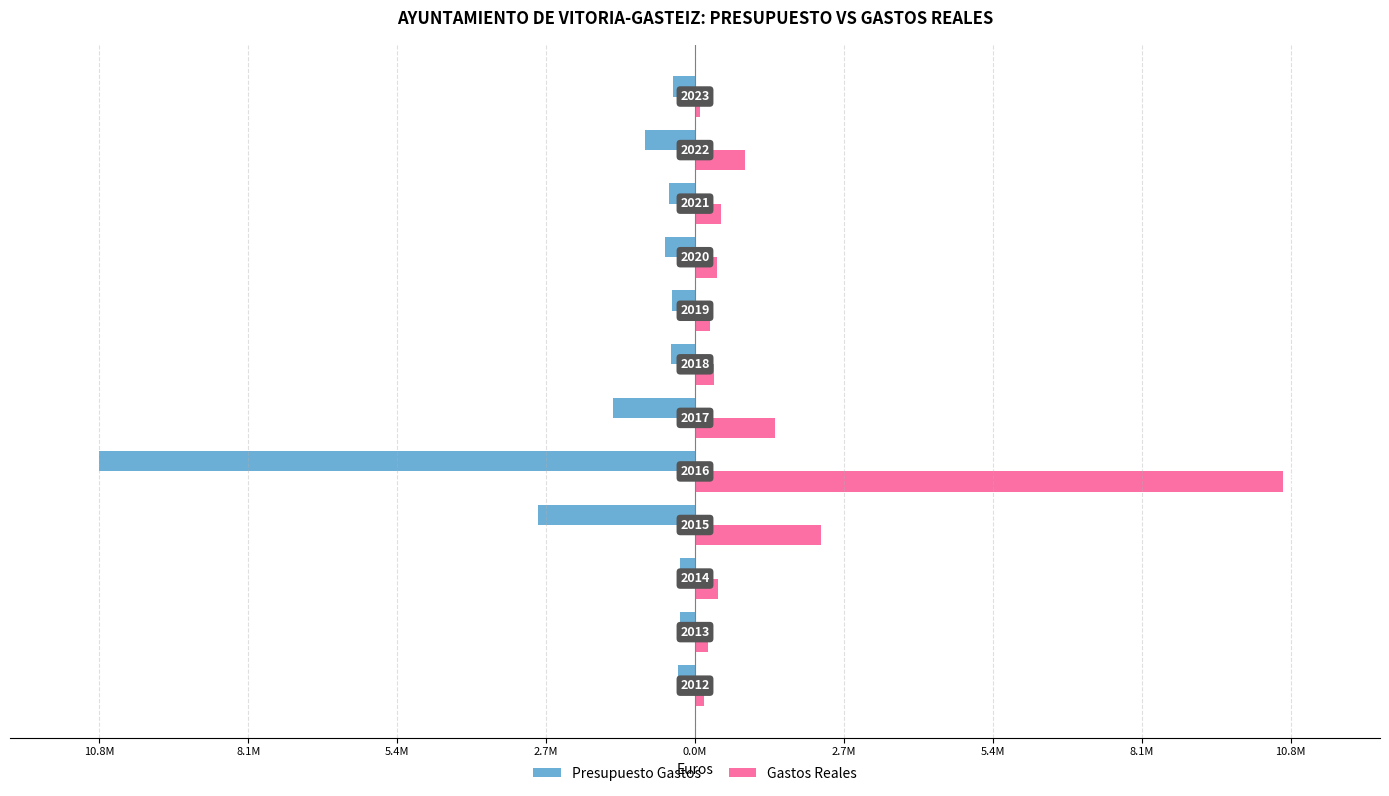

What are all the series names shown in the legend?

Presupuesto Gastos, Gastos Reales